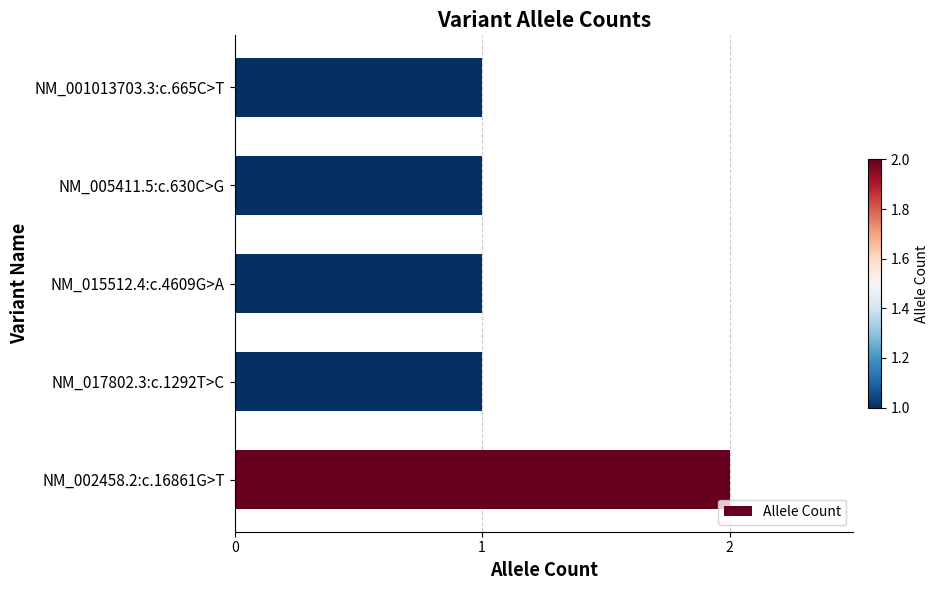

True or false: the data shows 0 at NM_001013703.3:c.665C>T.

False